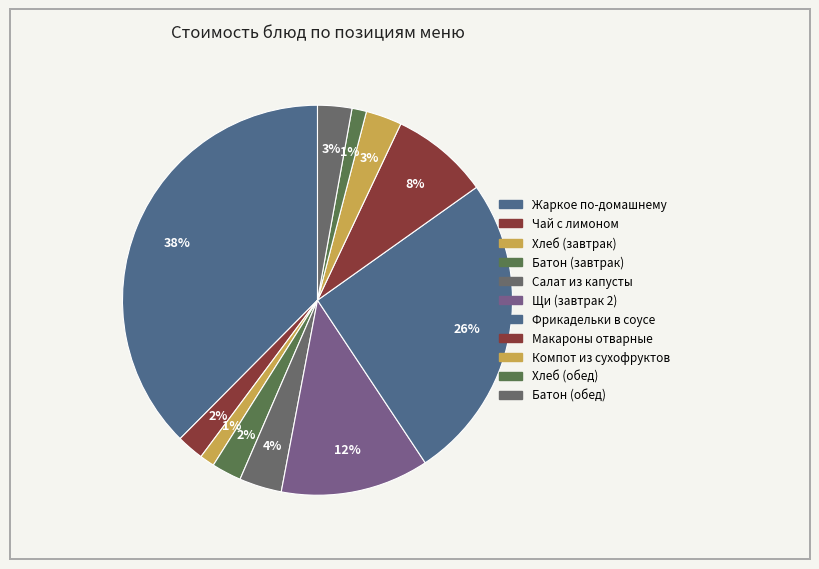

Between Компот из сухофруктов and Батон (завтрак), which is larger?

Компот из сухофруктов